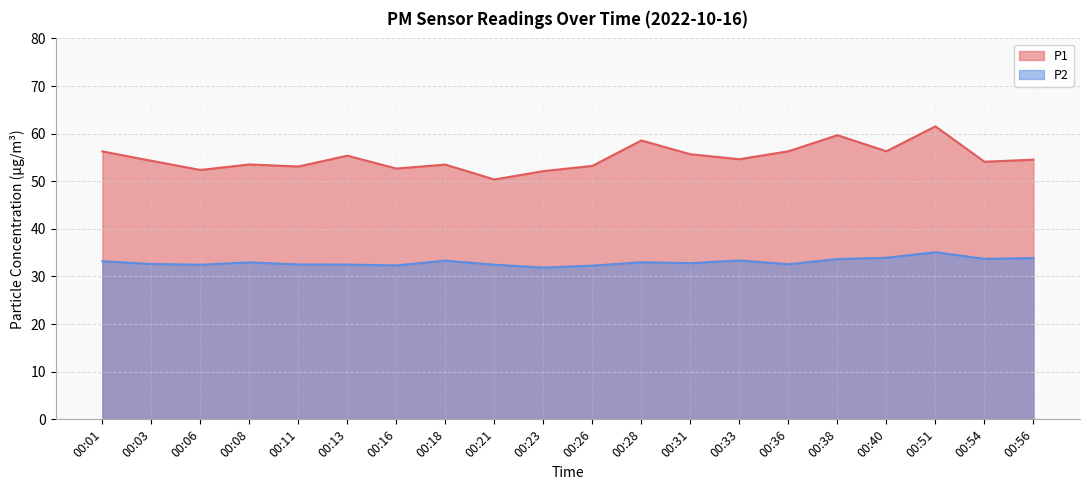

What are all the series names shown in the legend?

P1, P2